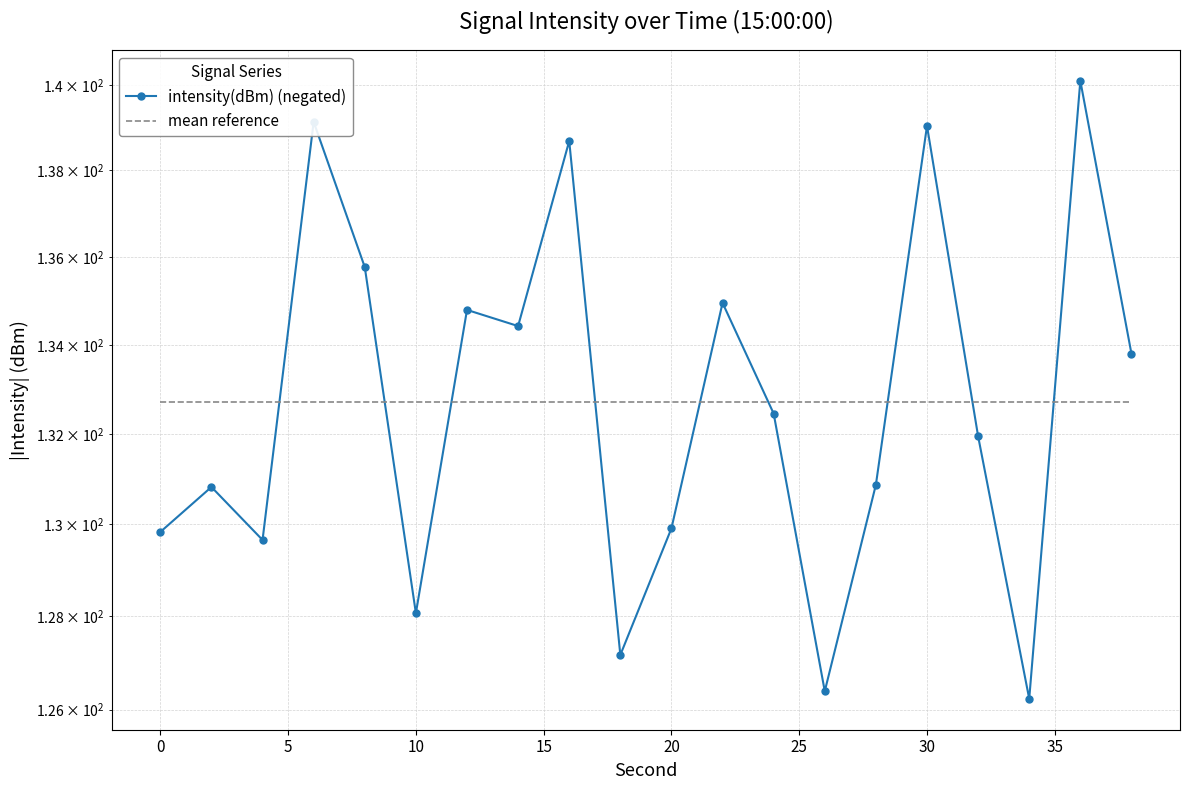

True or false: intensity(dBm) (negated) has more than 2 interior local peaks.

True